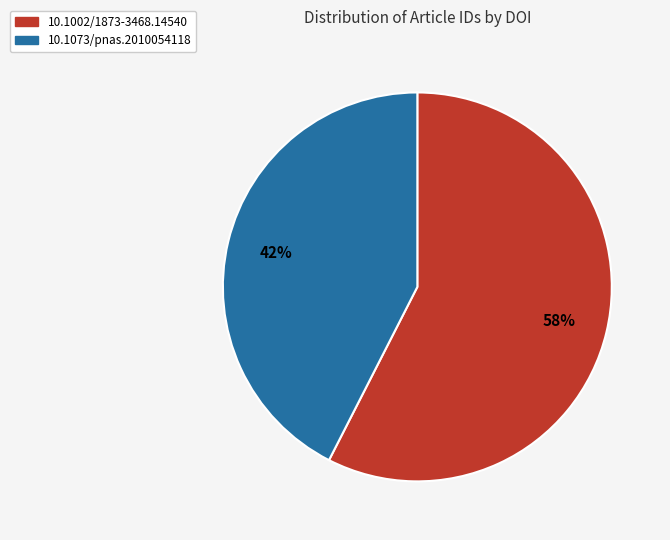

To the nearest percent, what percentage of the pie is 10.1002/1873-3468.14540?

58%